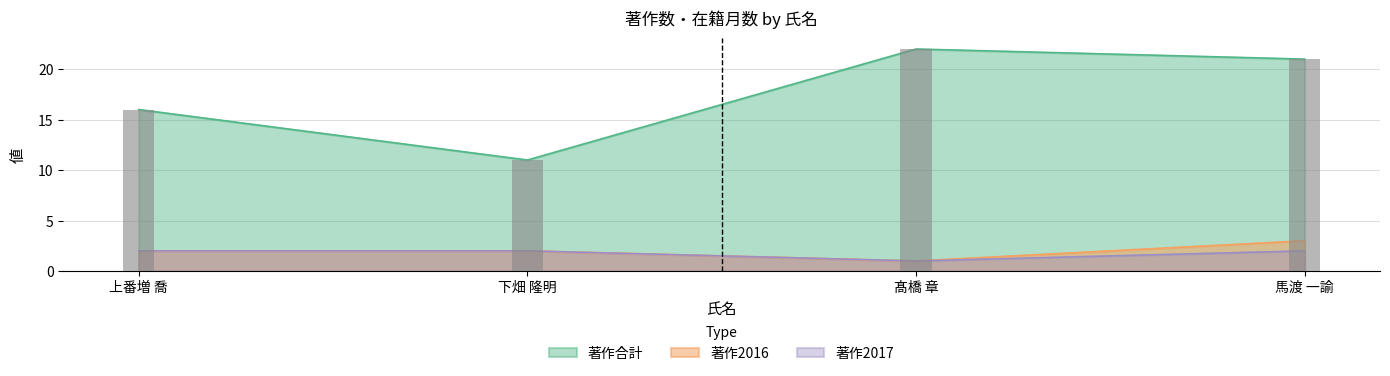

What is the sum of all 著作2017 values?

7